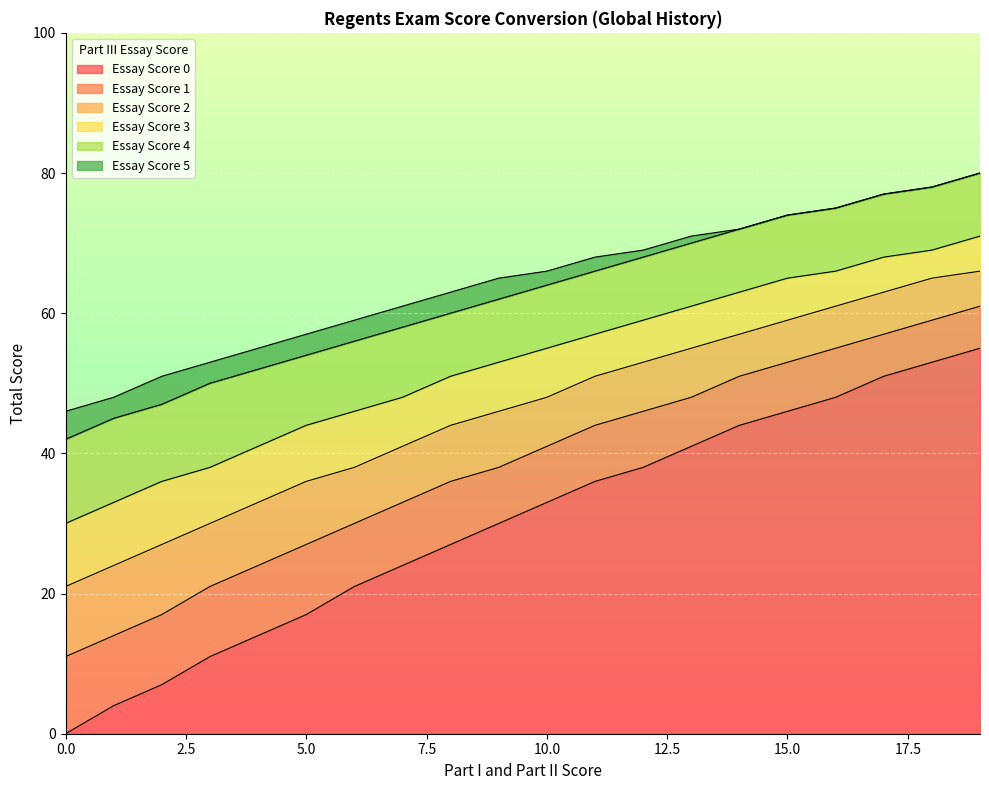

The Essay Score 0 series shows 65 at 16. True or false?

False